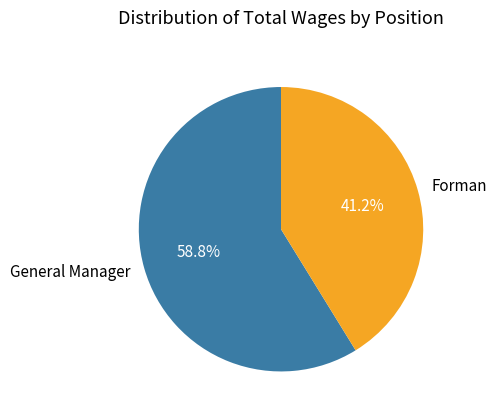

The General Manager slice represents 59% of the pie. True or false?

True